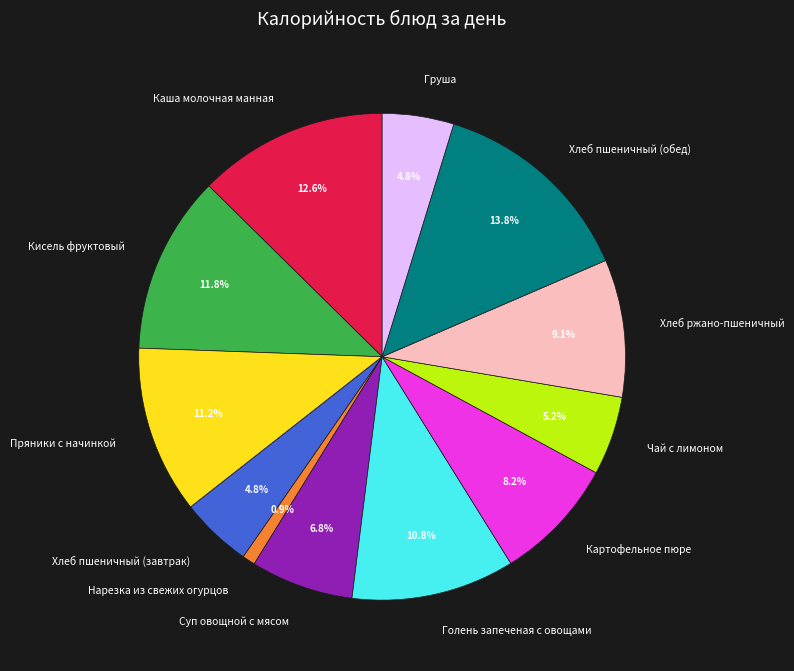

Is Хлеб ржано-пшеничный the majority of the pie?

No